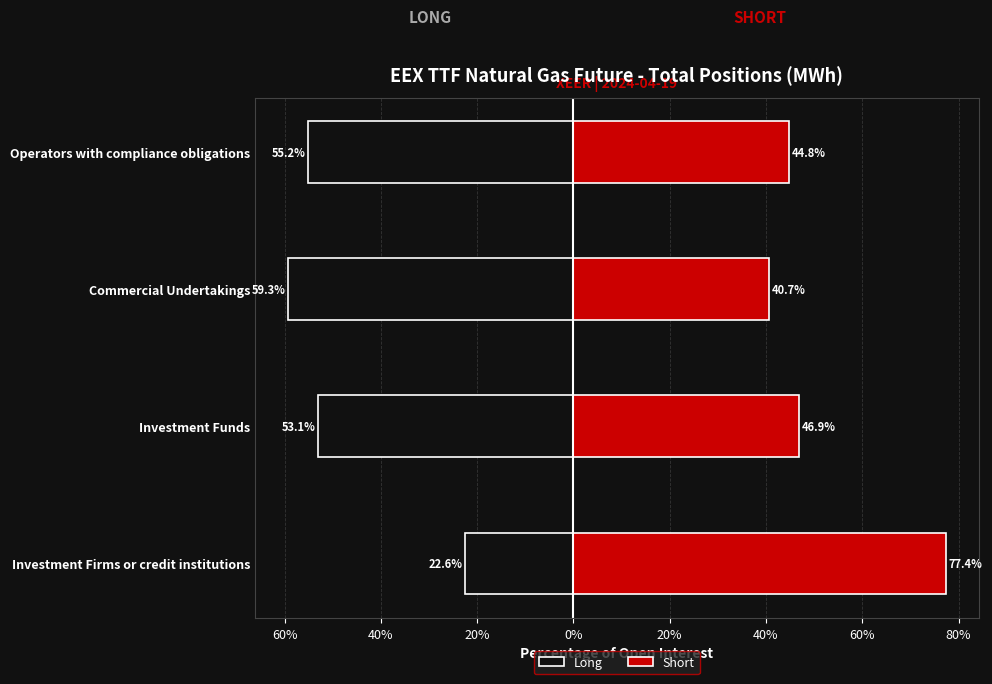

The Short series shows 44.8 at Operators with compliance obligations. True or false?

True